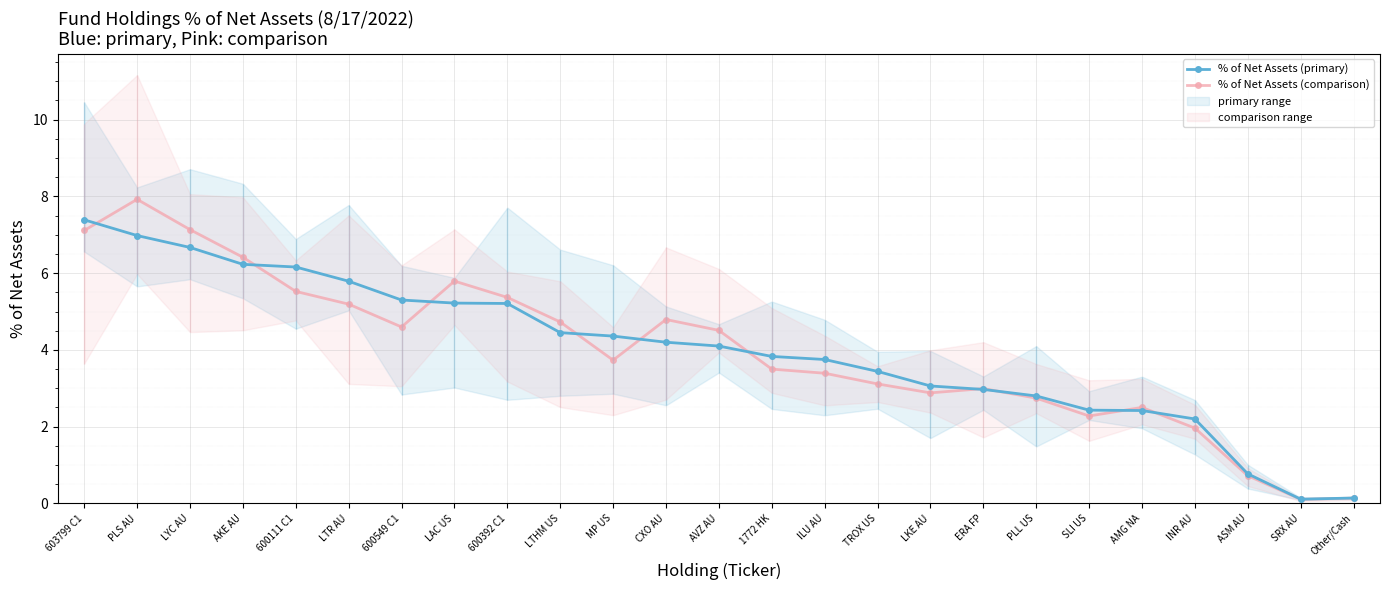

What is the lowest value of the % of Net Assets (comparison) series?

0.1